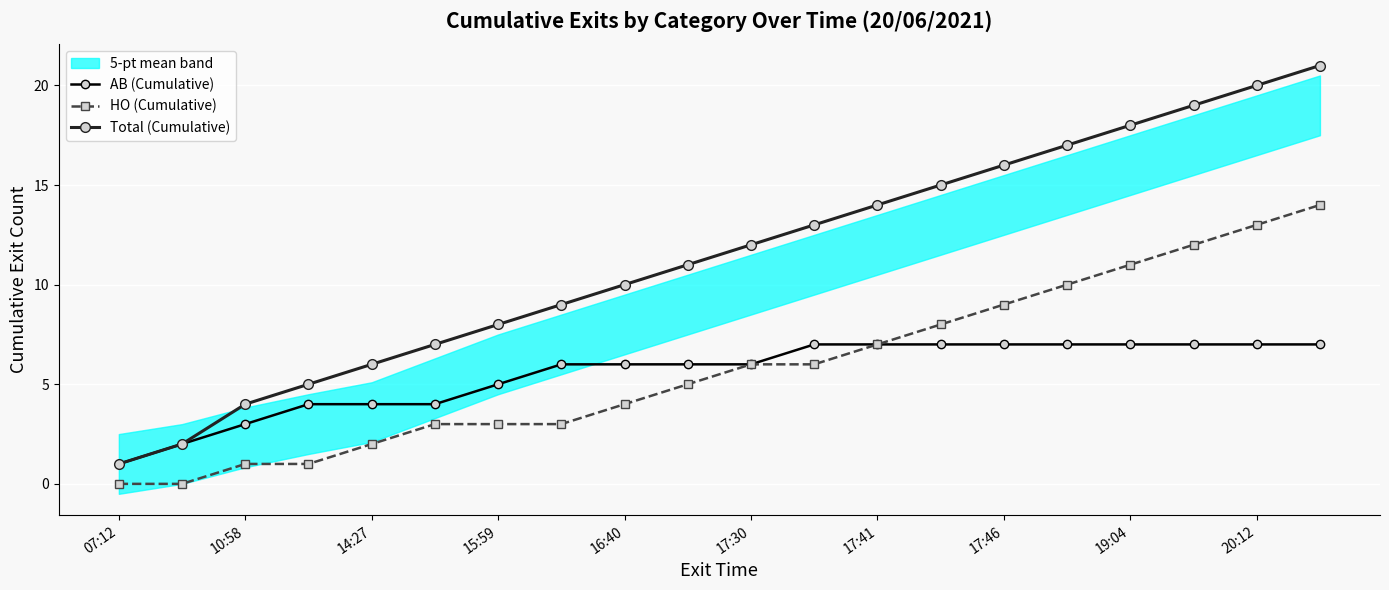

True or false: Total (Cumulative) and HO (Cumulative) cross at least once.

False